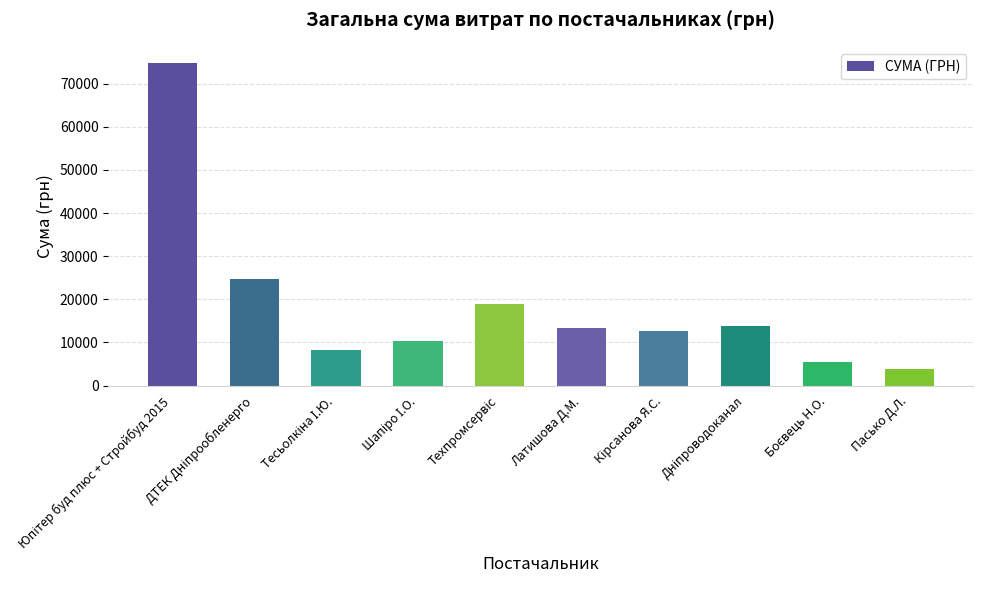

What is the value of the 5th bar from the left?

18984.0